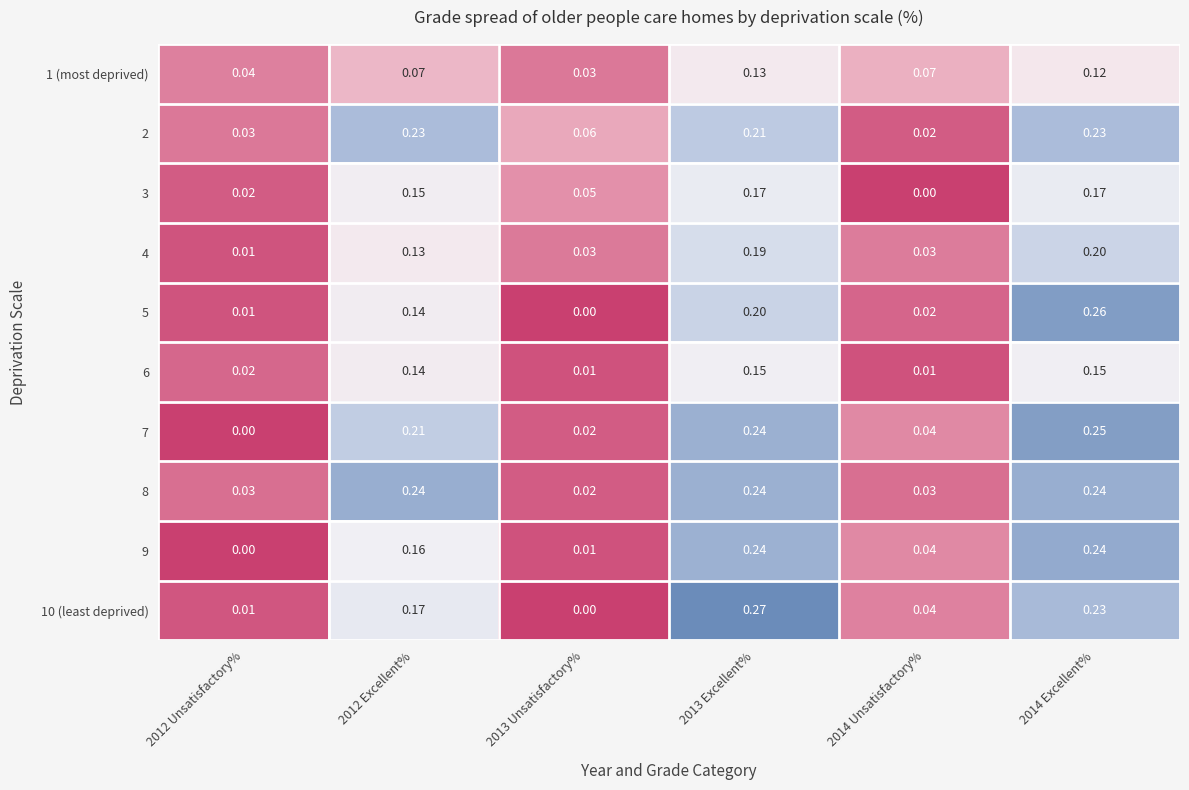

Is the value of 2 at 2012 Unsatisfactory% greater than the value of 6 at 2013 Unsatisfactory%?

Yes